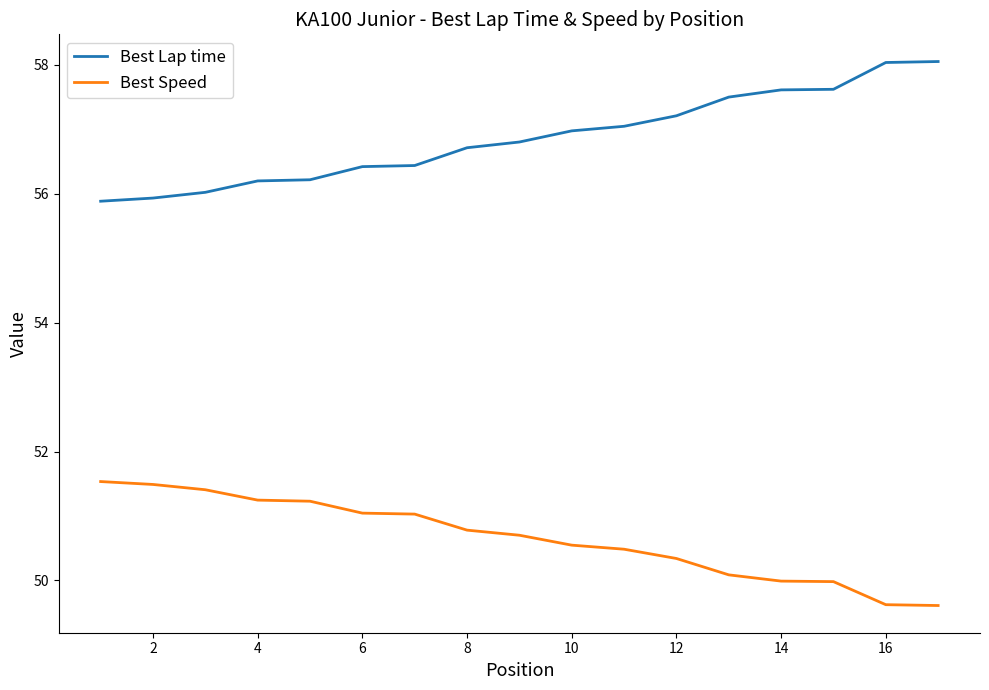

Which series has the largest total across all categories?

Best Lap time